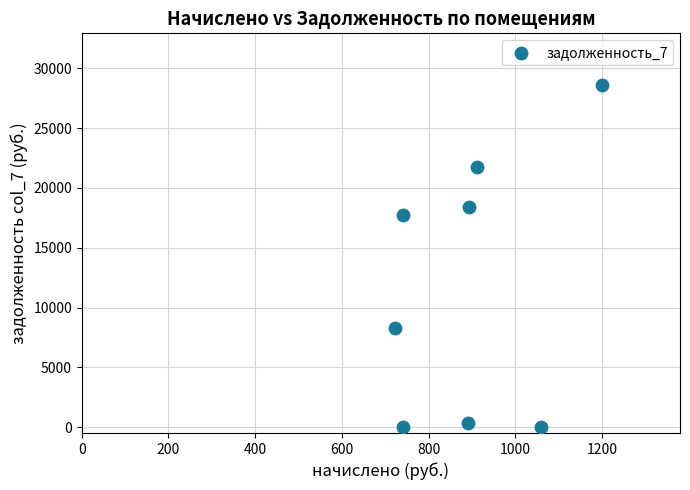

What is the average Y value?

11897.5